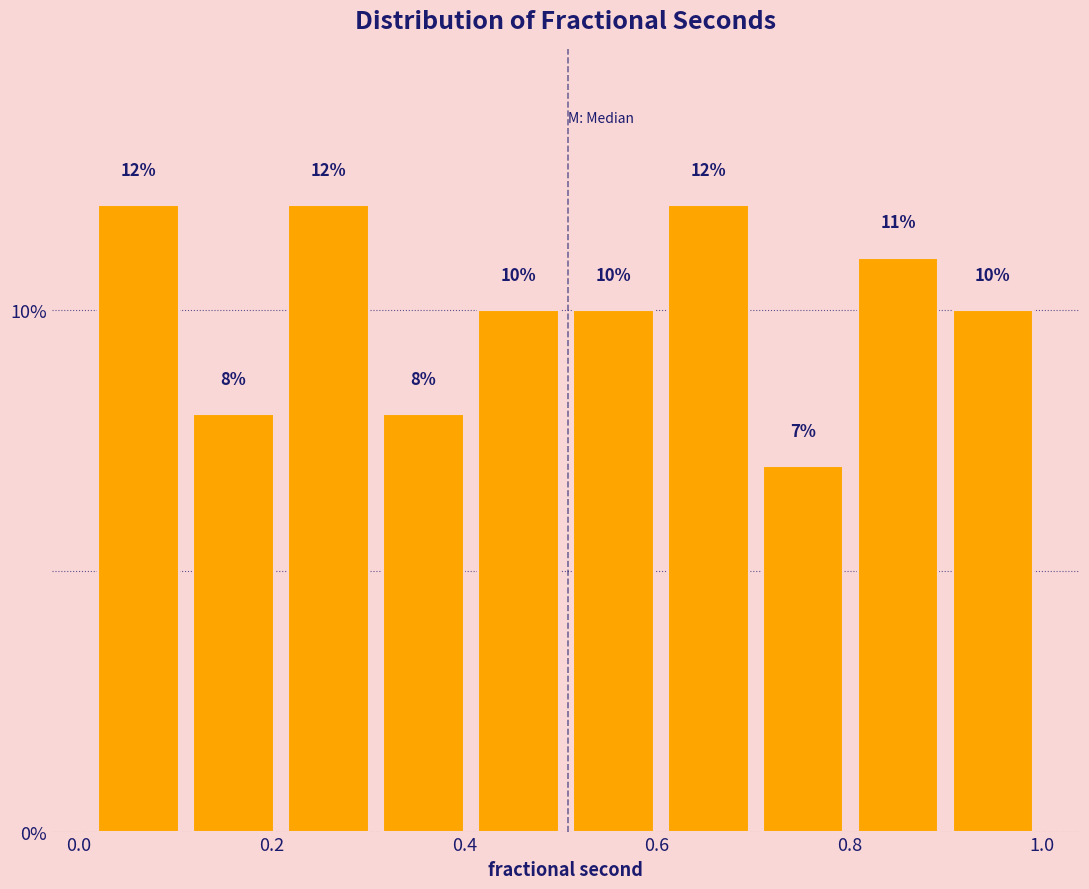

Reading left to right, list every bar in this chart as the range it spans on the x-axis followed by its height. The bar edges are not printed on the chart, so give them approximately, as read against the axis.

0.02 to 0.12: 12
0.12 to 0.20: 8
0.20 to 0.30: 12
0.30 to 0.40: 8
0.40 to 0.50: 10
0.50 to 0.60: 10
0.60 to 0.70: 12
0.70 to 0.80: 7
0.80 to 0.90: 11
0.90 to 1.00: 10